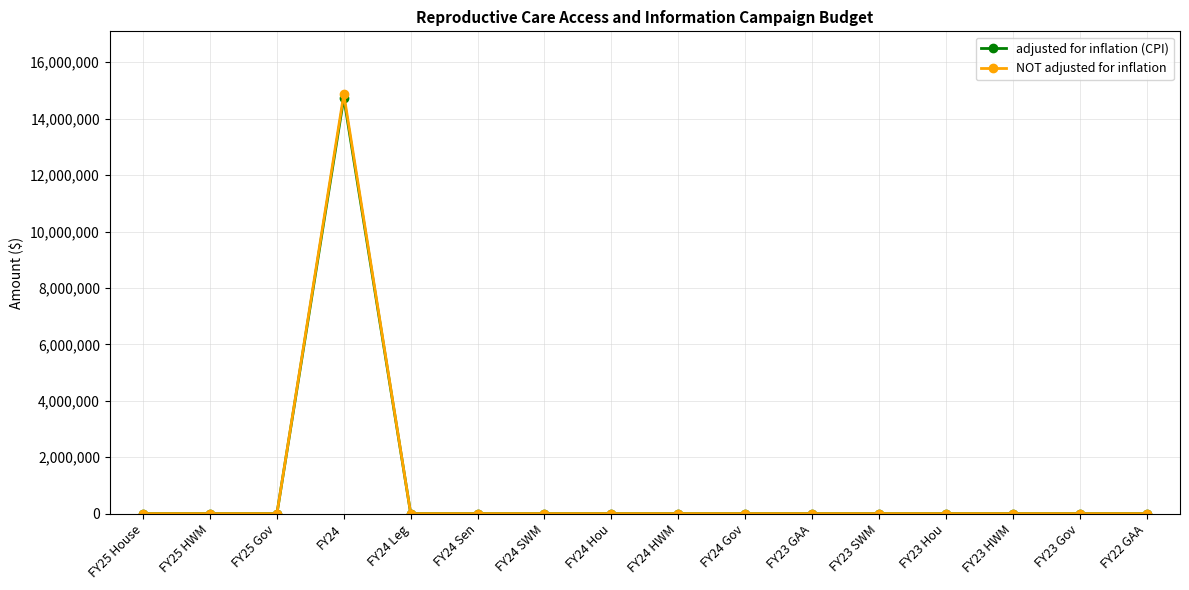

Which category has the highest value in the NOT adjusted for inflation series?

FY24